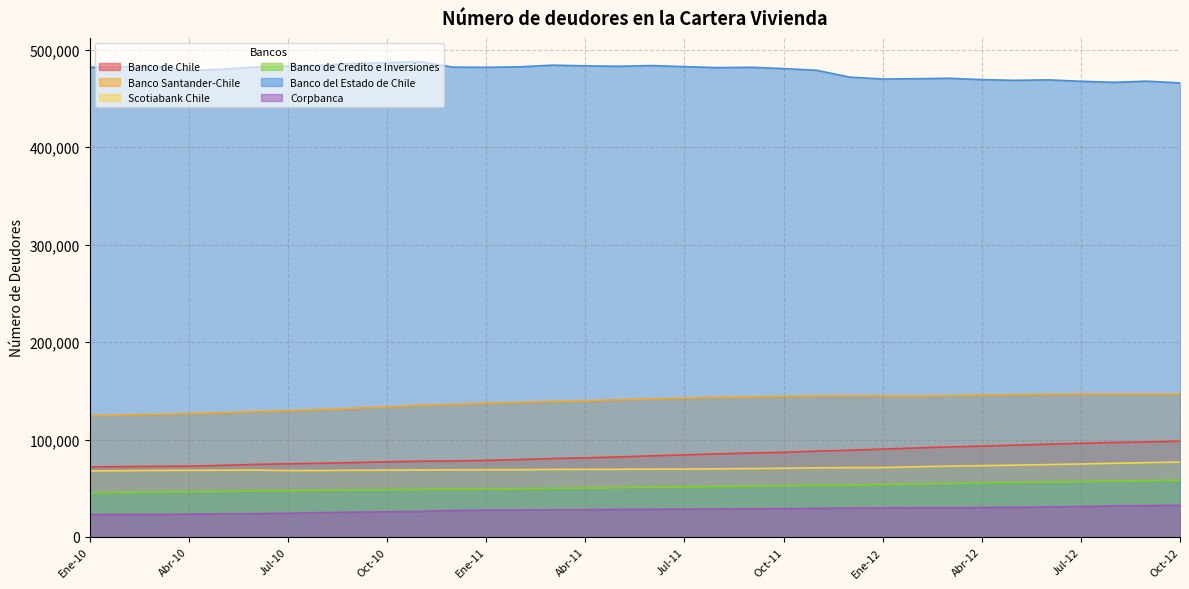

What is the difference between the highest and lowest values at Ene-10?

459065